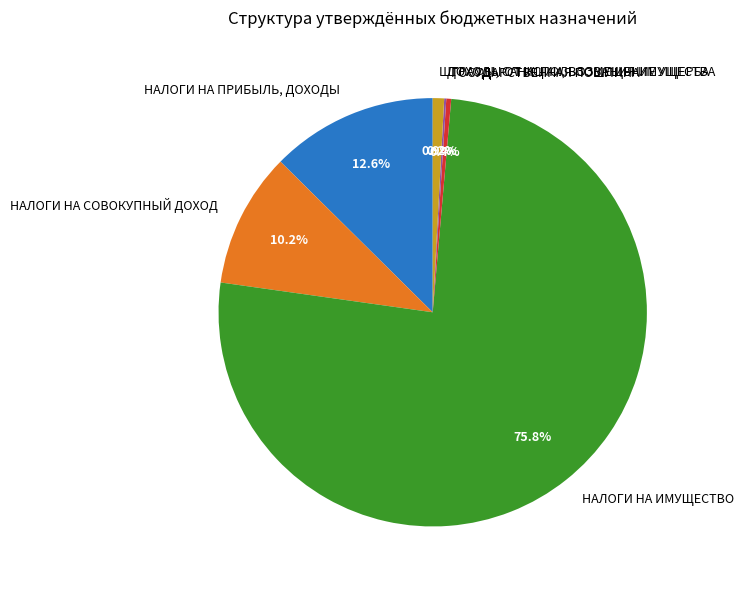

Which category has the biggest portion of the pie?

НАЛОГИ НА ИМУЩЕСТВО